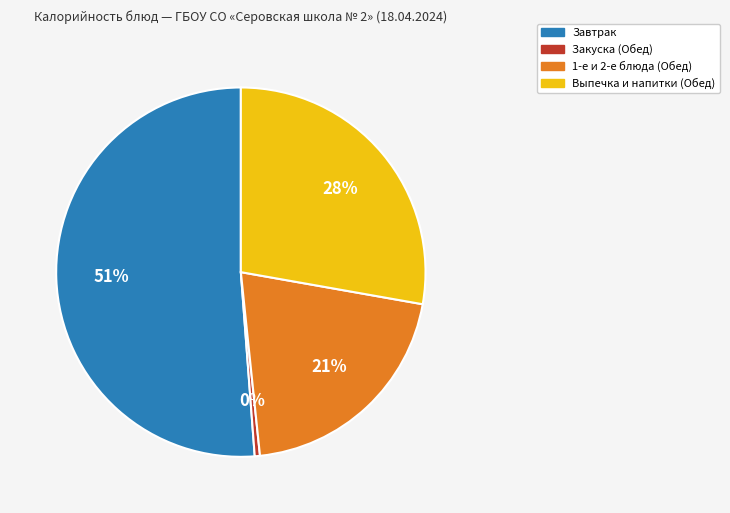

To the nearest percent, what is the average slice percentage?

25%